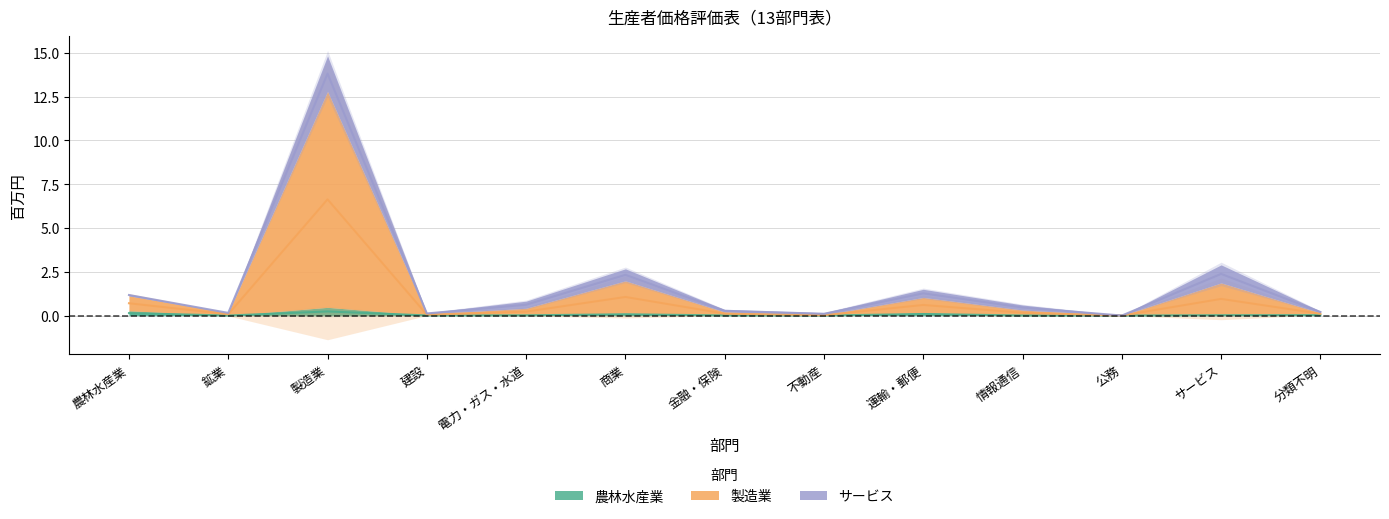

Where is the first local maximum for 製造業?

製造業